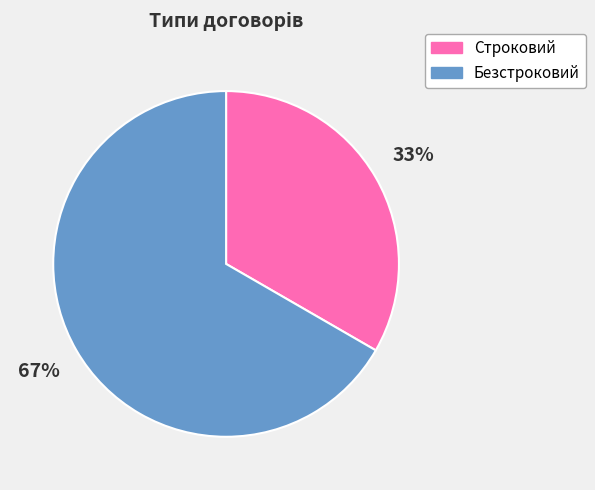

Rank the categories by value from highest to lowest.

Безстроковий, Строковий